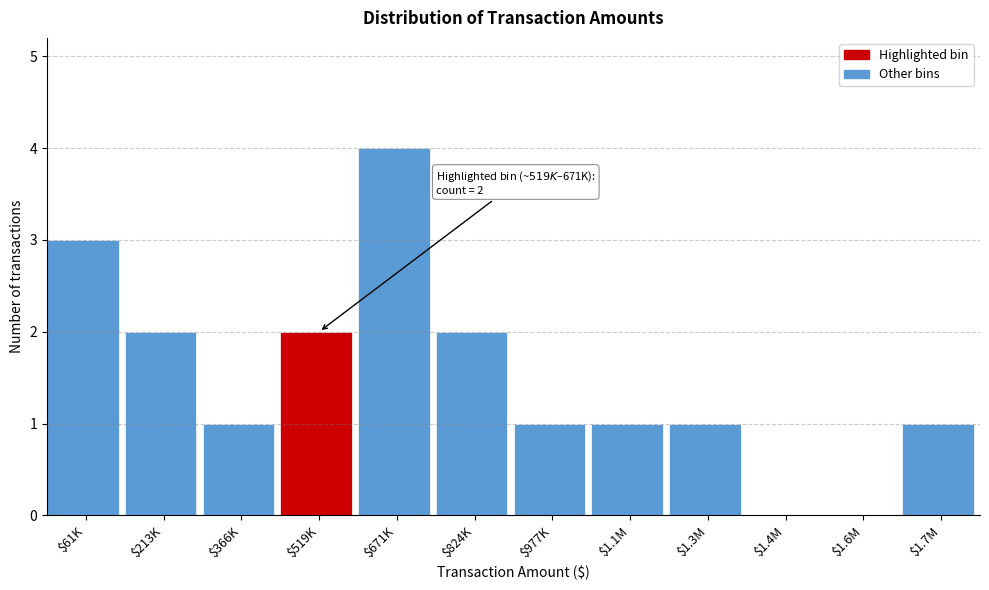

What is the sum of all values?

18